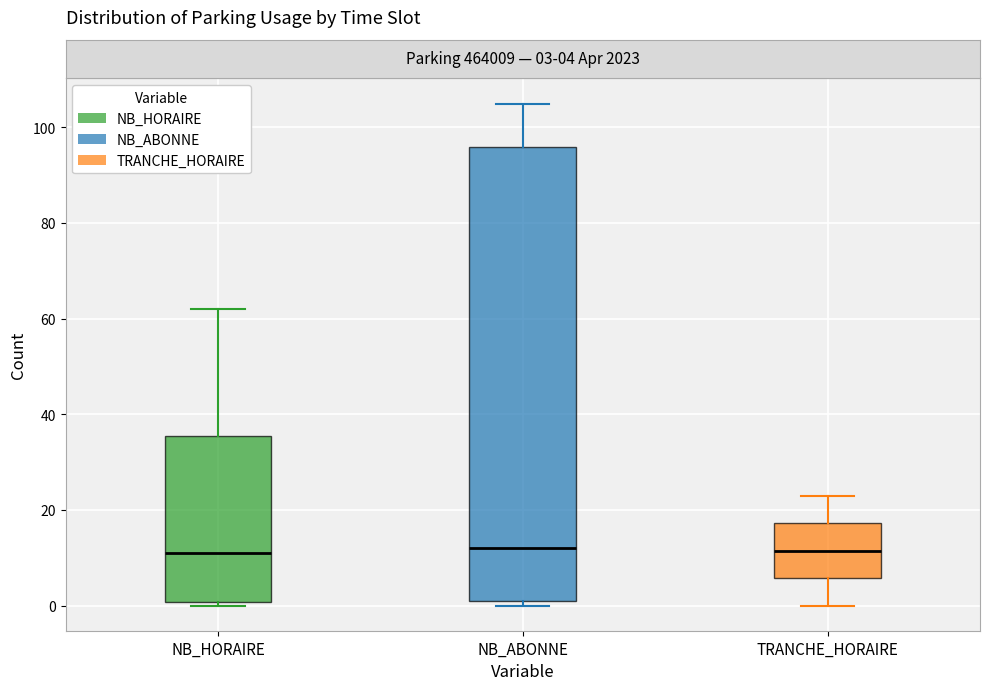

Reading left to right, transcribe this box plot: for each box, give where its median line is, the range the box spans, and where its two whiskers end, as read against the y-axis. The values are not printed on the chart, so give them approximately, as read against the axis.

NB_HORAIRE: median 12, box 0 to 36, whiskers 0 (just below the box's lower edge) to 62
NB_ABONNE: median 12, box 2 to 96, whiskers 0 to 106
TRANCHE_HORAIRE: median 12, box 6 to 18, whiskers 0 to 24